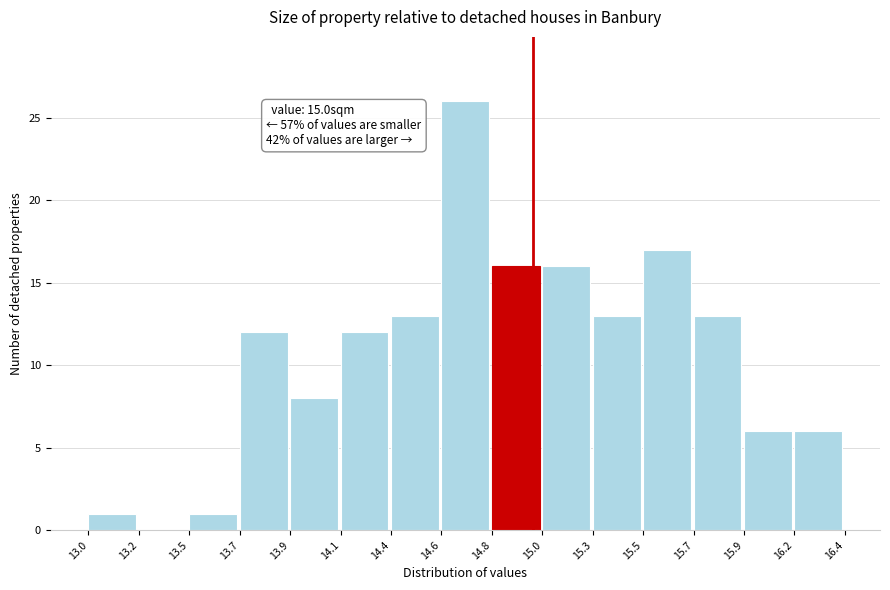

Reading left to right, list all the values displayed in this chart.

13.0=1	13.2=0	13.5=1	13.7=12	13.9=8	14.1=12	14.4=13	14.6=26	14.8=16	15.0=16	15.3=13	15.5=17	15.7=13	15.9=6	16.2=6